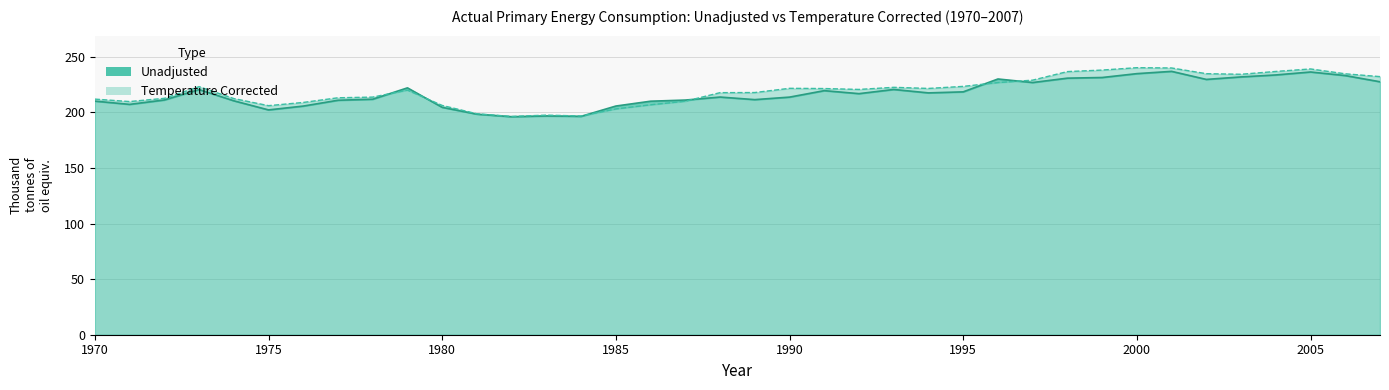

The value of Unadjusted at 2001 is 236.9. True or false?

True